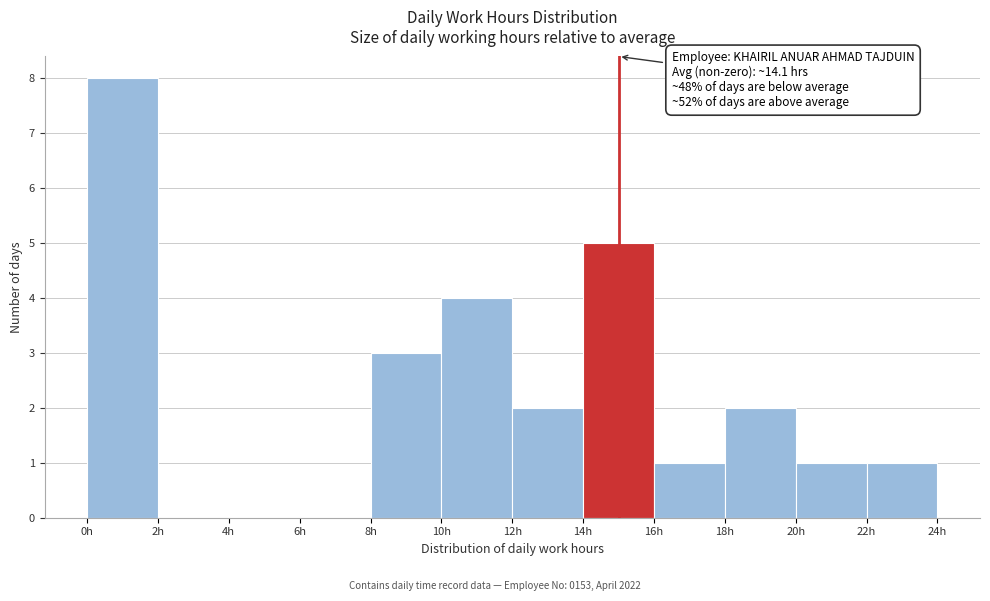

Which range on the x-axis has the tallest bar?

0 to 2